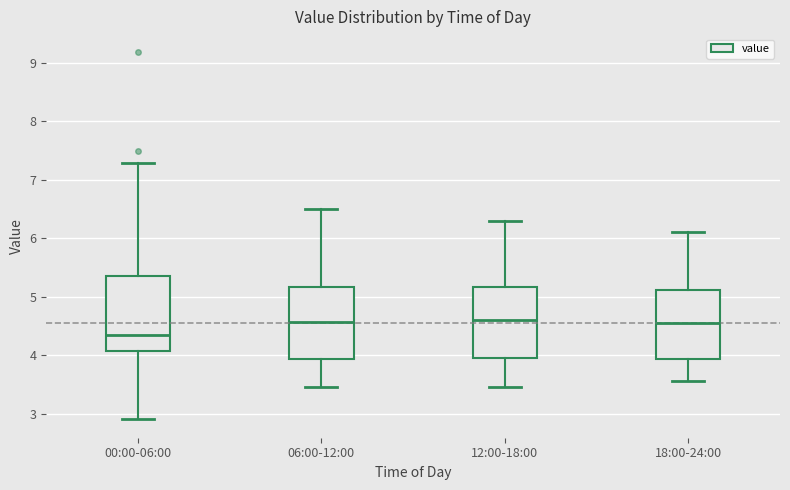

Reading left to right, read every box against the y-axis: the position of its median line, the range the box covers, and the ends of its whiskers. The values are not printed on the chart, so give them approximately, as read against the axis.

00:00-06:00: median 4.3, box 4.1 to 5.4, whiskers 2.9 to 7.3
06:00-12:00: median 4.6, box 3.9 to 5.2, whiskers 3.5 to 6.5
12:00-18:00: median 4.6, box 4.0 to 5.2, whiskers 3.5 to 6.3
18:00-24:00: median 4.6, box 3.9 to 5.1, whiskers 3.6 to 6.1